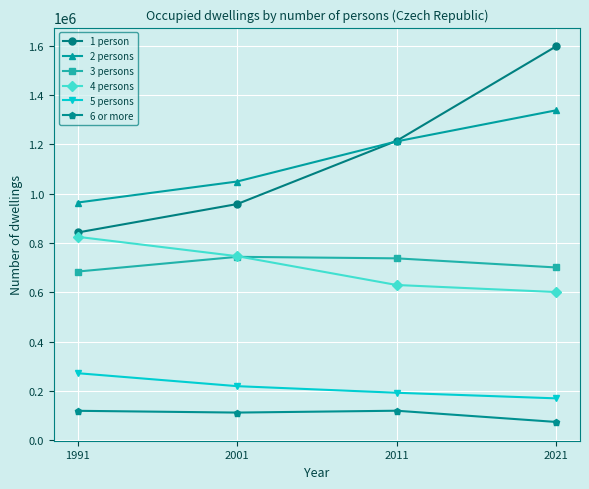

At which category is the sum across all series the highest?

2021